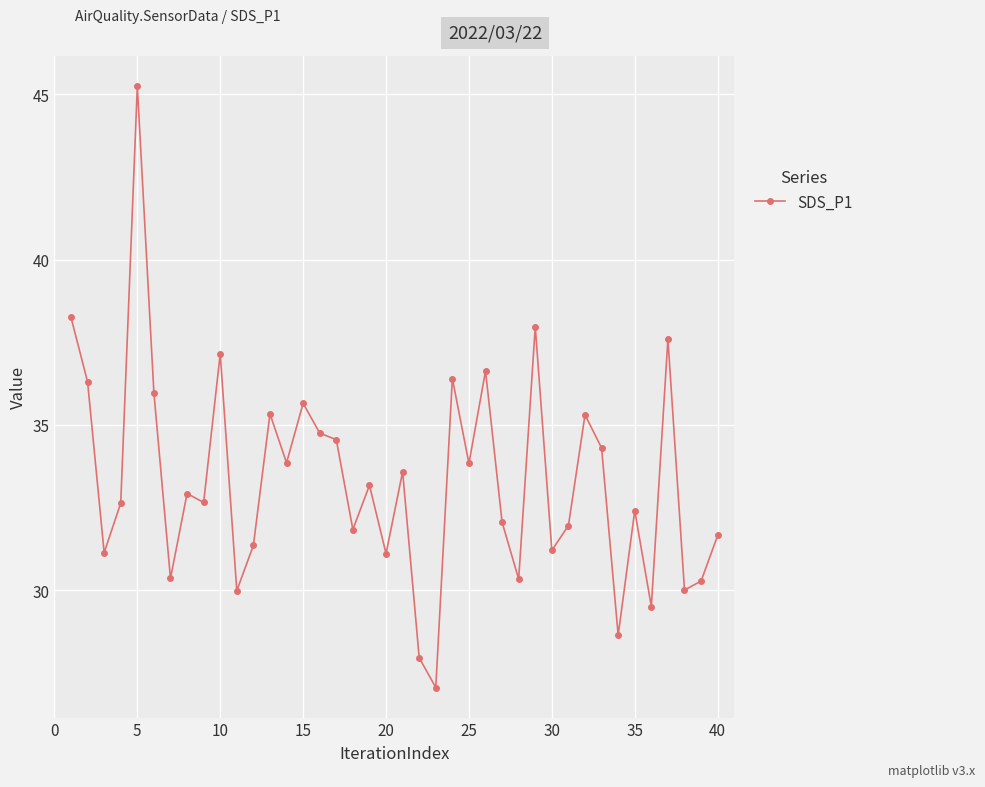

How many interior local valleys (lower than both neighbors) does the data have?

14